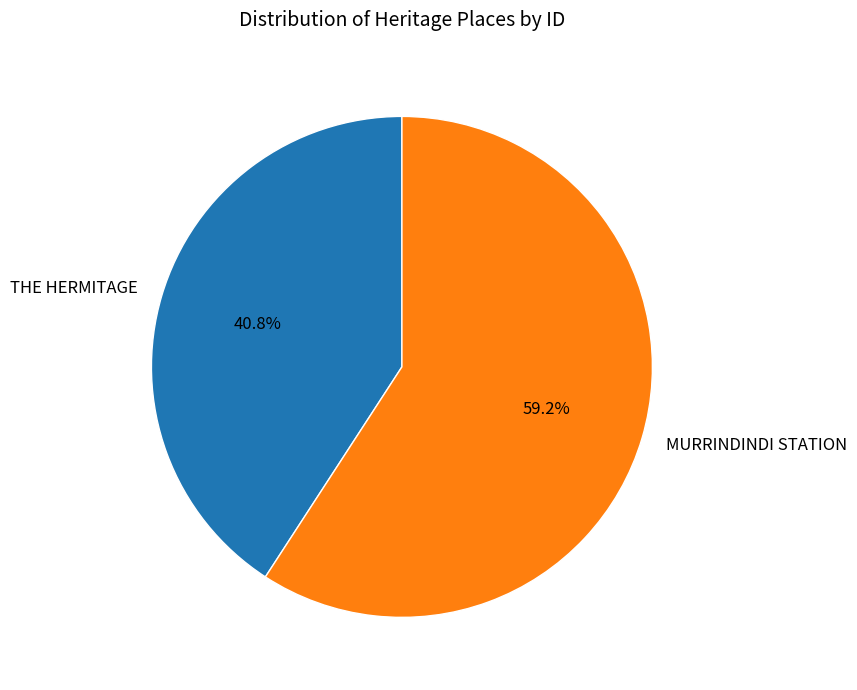

Which slice represents more than half of the pie?

MURRINDINDI STATION